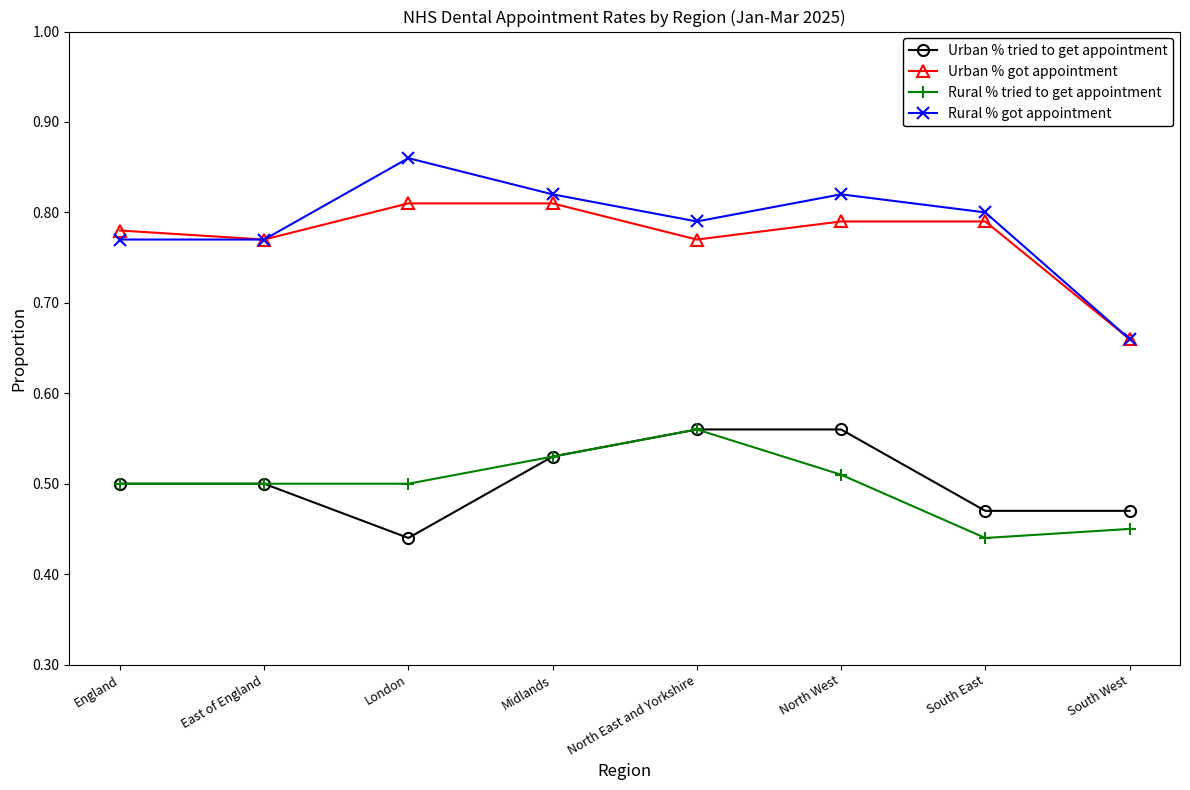

Which label corresponds to the largest value in the chart?

London